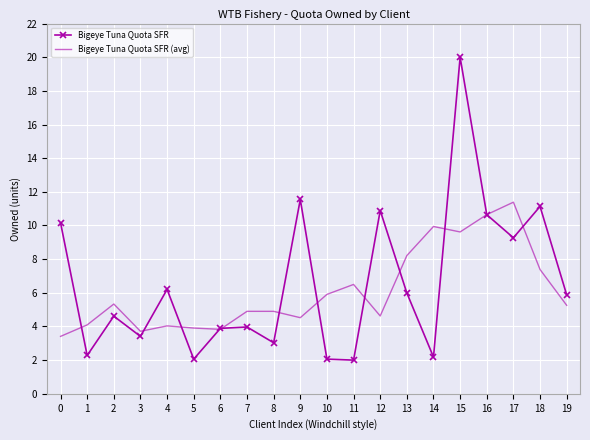

What is the sum of all Bigeye Tuna Quota SFR (avg) values?

122.1